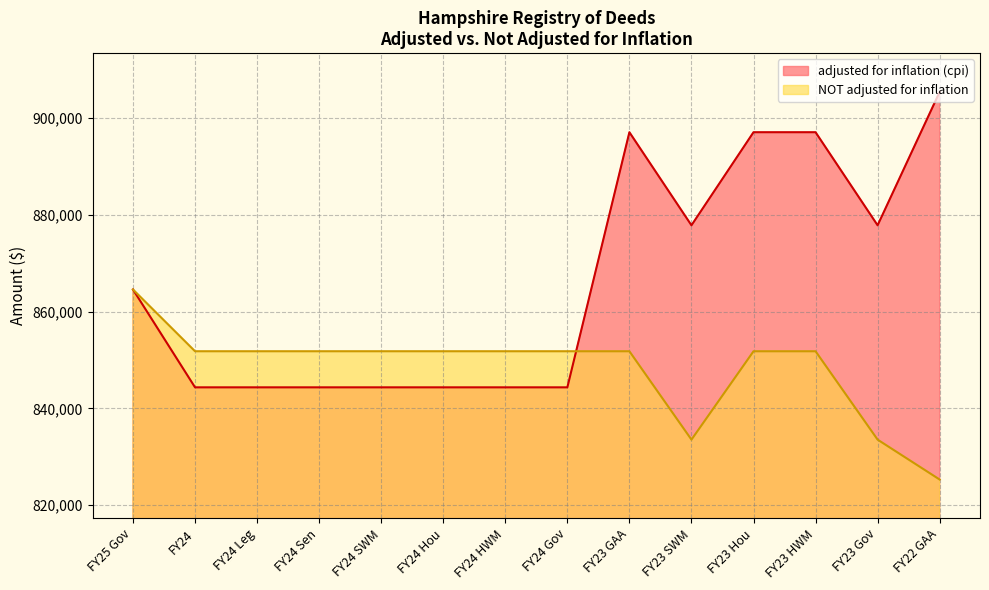

Rank the series at FY22 GAA from highest to lowest value.

adjusted for inflation (cpi), NOT adjusted for inflation